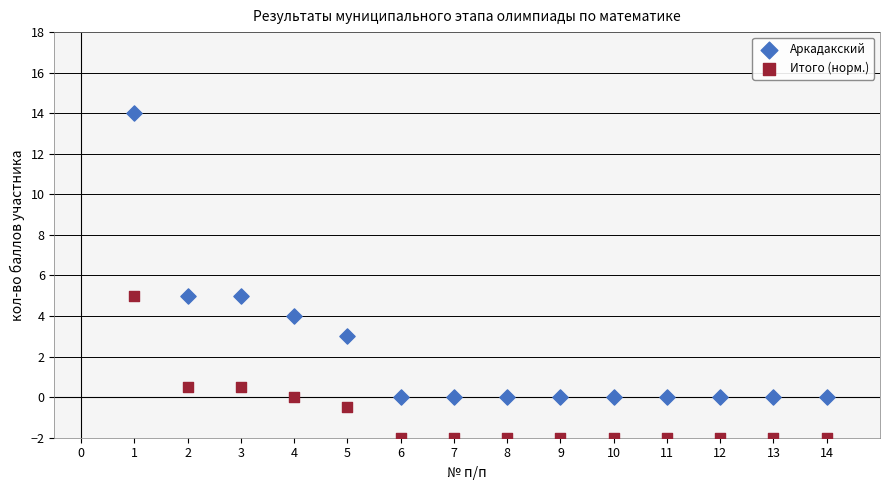

What are all the series names shown in the legend?

Аркадакский, Итого (норм.)